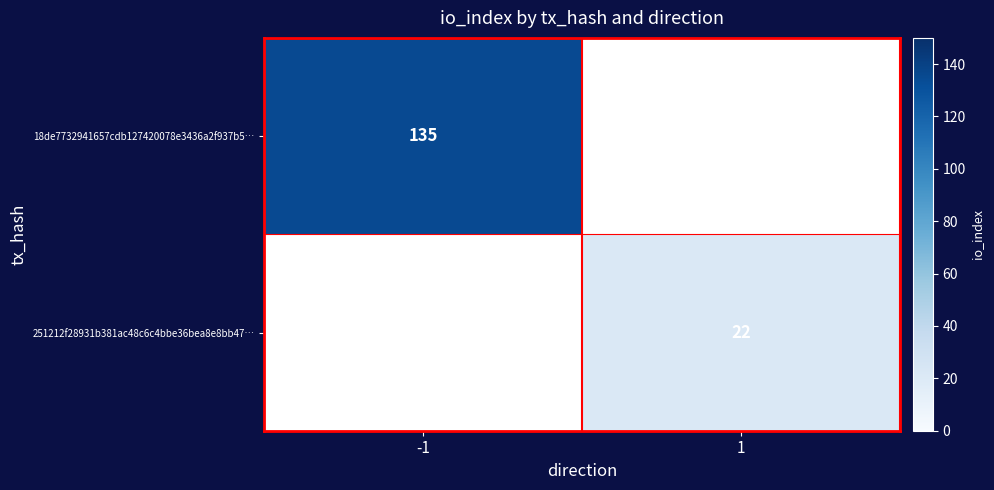

True or false: 251212f28931b381ac48c6c4bbe36bea8e8bb47… has a value of 12 at 1.

False